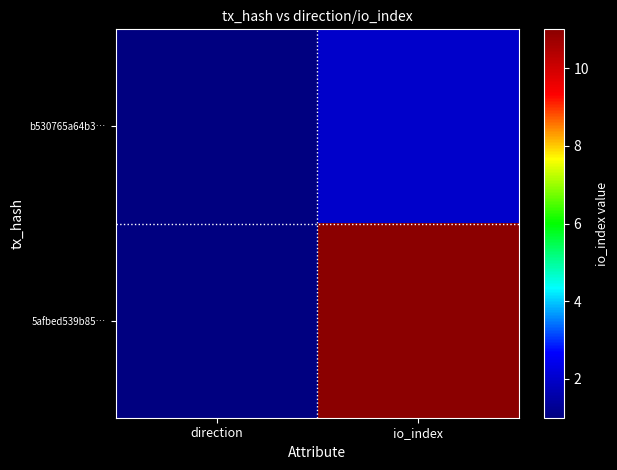

Which series has the largest total across all categories?

5afbed539b85…